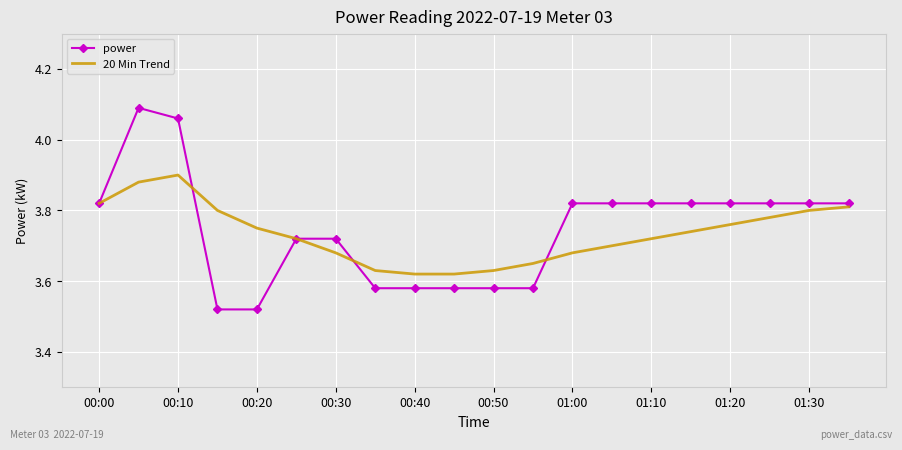

Which series has the widest spread of values?

power